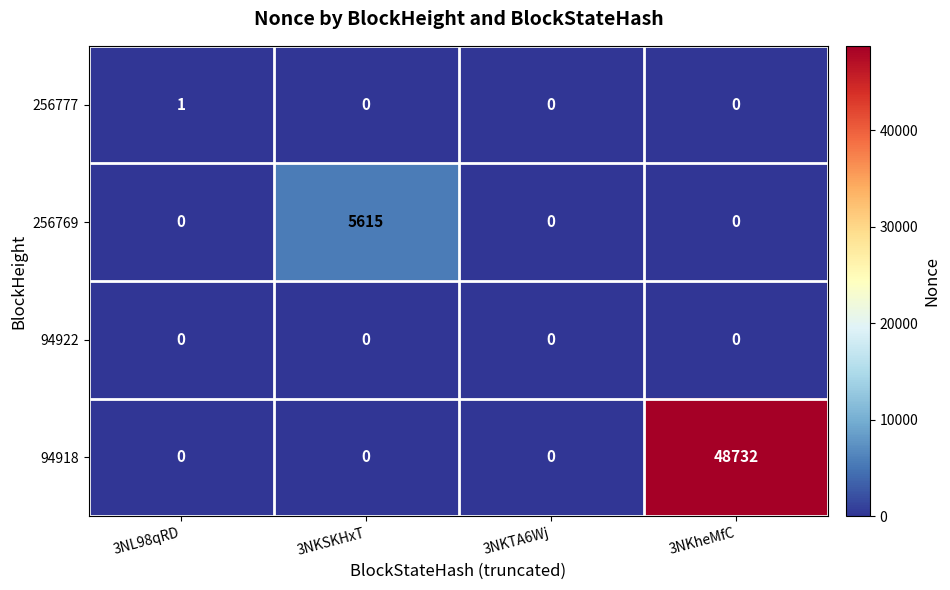

Rank the series by their maximum value, from lowest to highest.

94922, 256777, 256769, 94918